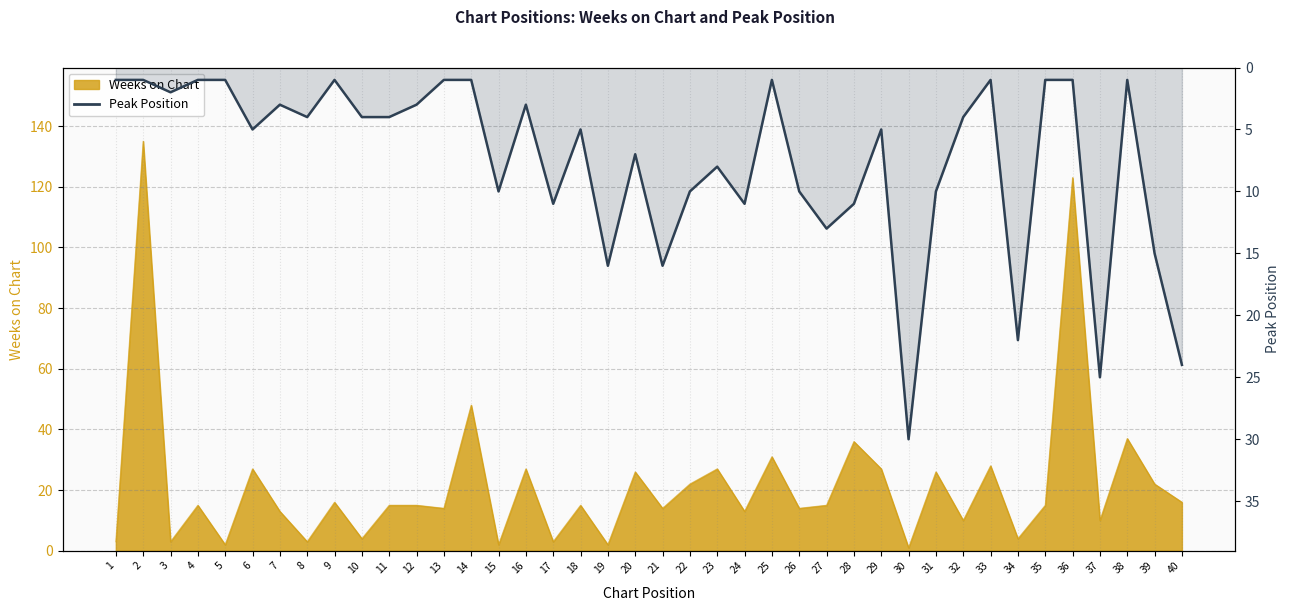

At which label does the data first exceed 5?

15